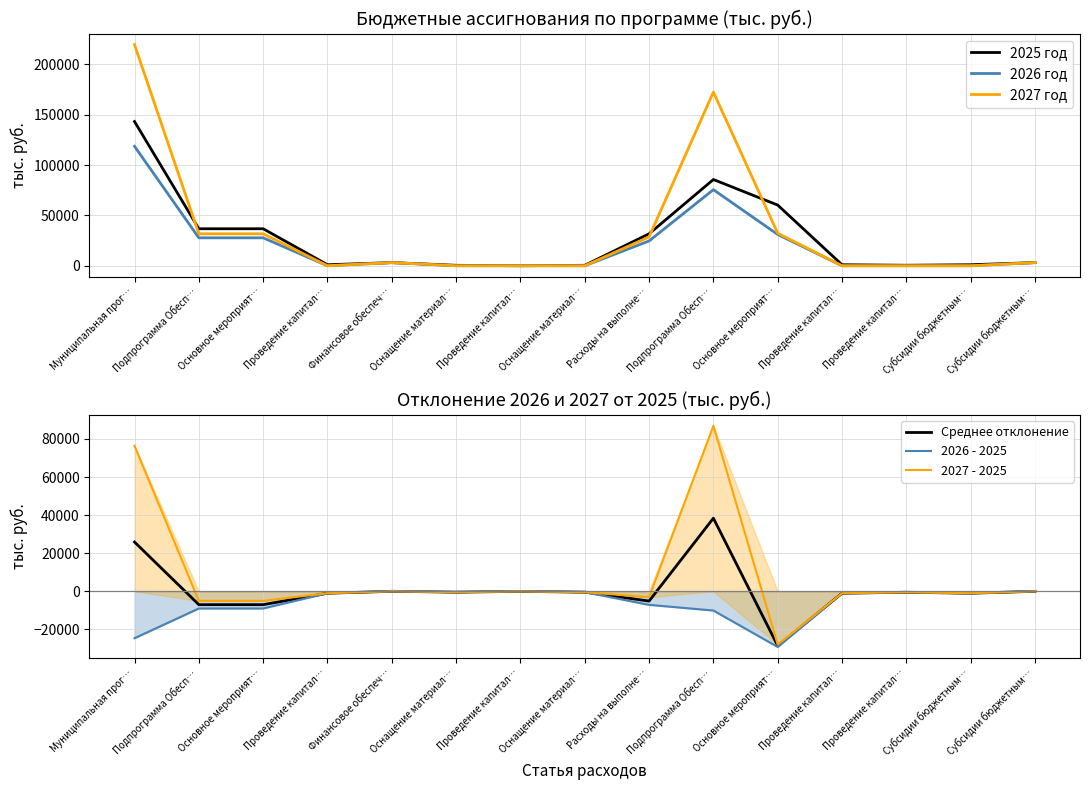

Reading left to right, what are all the values shown in this chart?

2025 год: Муниципальная прог…=143252.3	Подпрограмма Обесп…=36748.7	Основное мероприят…=36748.7	Проведение капитал…=1000.0	Финансовое обеспеч…=3121.8	Оснащение материал…=436.0	Проведение капитал…=30.9	Оснащение материал…=436.0	Расходы на выполне…=31724.0	Подпрограмма Обесп…=85649.3	Основное мероприят…=60276.8	Проведение капитал…=1000.0	Проведение капитал…=500.0	Субсидии бюджетным…=1000.0	Субсидии бюджетным…=3121.8
2026 год: Муниципальная прог…=118632.8	Подпрограмма Обесп…=27735.0	Основное мероприят…=27735.0	Проведение капитал…=0.0	Финансовое обеспеч…=3121.8	Оснащение материал…=0.0	Проведение капитал…=0.0	Оснащение материал…=0.0	Расходы на выполне…=24613.2	Подпрограмма Обесп…=75561.0	Основное мероприят…=31053.9	Проведение капитал…=0.0	Проведение капитал…=0.0	Субсидии бюджетным…=0.0	Субсидии бюджетным…=3121.8
2027 год: Муниципальная прог…=219621.9	Подпрограмма Обесп…=31729.7	Основное мероприят…=31729.7	Проведение капитал…=0.0	Финансовое обеспеч…=3121.8	Оснащение материал…=0.0	Проведение капитал…=0.0	Оснащение материал…=0.0	Расходы на выполне…=28607.9	Подпрограмма Обесп…=172502.0	Основное мероприят…=32315.5	Проведение капитал…=0.0	Проведение капитал…=0.0	Субсидии бюджетным…=0.0	Субсидии бюджетным…=3121.8
Среднее отклонение: Муниципальная прог…=25875.1	Подпрограмма Обесп…=-7016.3	Основное мероприят…=-7016.3	Проведение капитал…=-1000.0	Финансовое обеспеч…=0.0	Оснащение материал…=-436.0	Проведение капитал…=-30.9	Оснащение материал…=-436.0	Расходы на выполне…=-5113.4	Подпрограмма Обесп…=38382.2	Основное мероприят…=-28592.1	Проведение капитал…=-1000.0	Проведение капитал…=-500.0	Субсидии бюджетным…=-1000.0	Субсидии бюджетным…=0.0
2026 - 2025: Муниципальная прог…=-24619.5	Подпрограмма Обесп…=-9013.7	Основное мероприят…=-9013.7	Проведение капитал…=-1000.0	Финансовое обеспеч…=0.0	Оснащение материал…=-436.0	Проведение капитал…=-30.9	Оснащение материал…=-436.0	Расходы на выполне…=-7110.8	Подпрограмма Обесп…=-10088.3	Основное мероприят…=-29222.9	Проведение капитал…=-1000.0	Проведение капитал…=-500.0	Субсидии бюджетным…=-1000.0	Субсидии бюджетным…=0.0
2027 - 2025: Муниципальная прог…=76369.6	Подпрограмма Обесп…=-5019.0	Основное мероприят…=-5019.0	Проведение капитал…=-1000.0	Финансовое обеспеч…=0.0	Оснащение материал…=-436.0	Проведение капитал…=-30.9	Оснащение материал…=-436.0	Расходы на выполне…=-3116.1	Подпрограмма Обесп…=86852.7	Основное мероприят…=-27961.3	Проведение капитал…=-1000.0	Проведение капитал…=-500.0	Субсидии бюджетным…=-1000.0	Субсидии бюджетным…=0.0